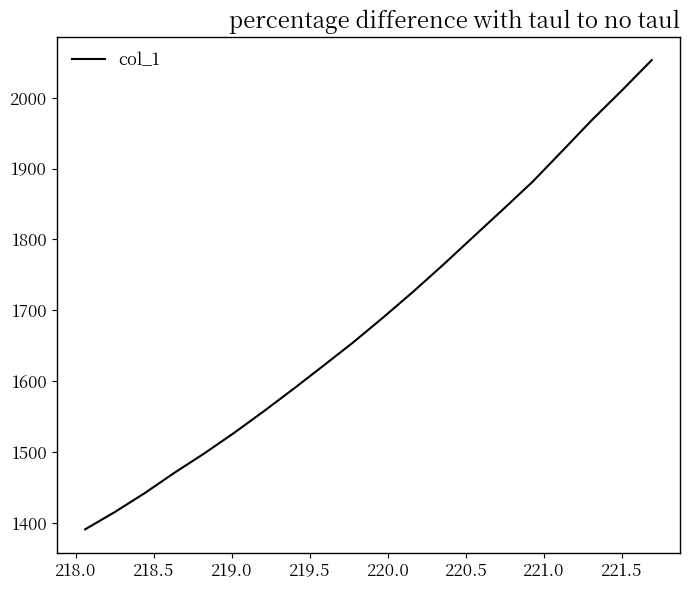

What is the difference between the maximum and minimum values?

662.4